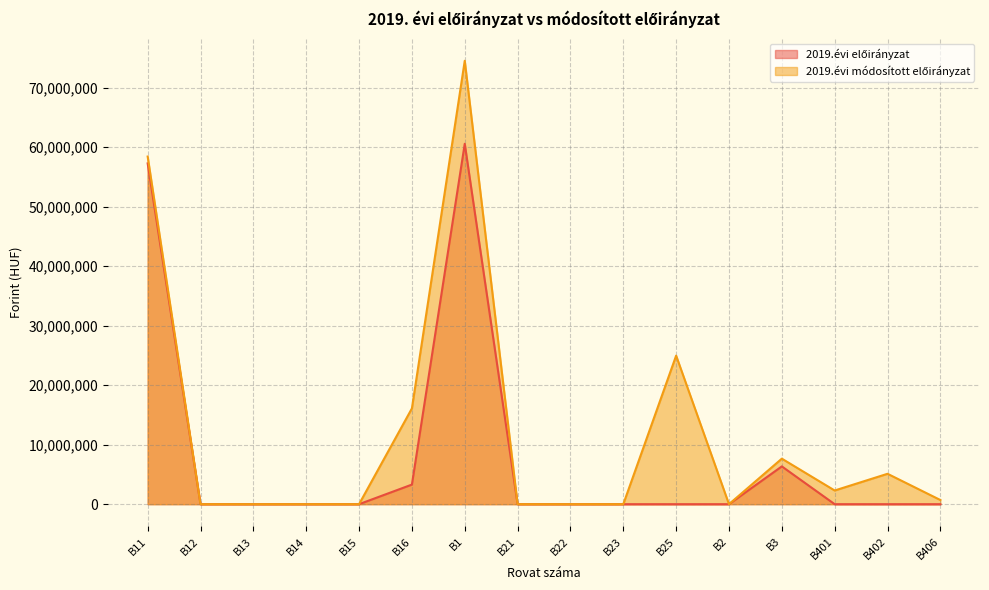

Rank the series at B11 from highest to lowest value.

2019.évi módosított előirányzat, 2019.évi előirányzat